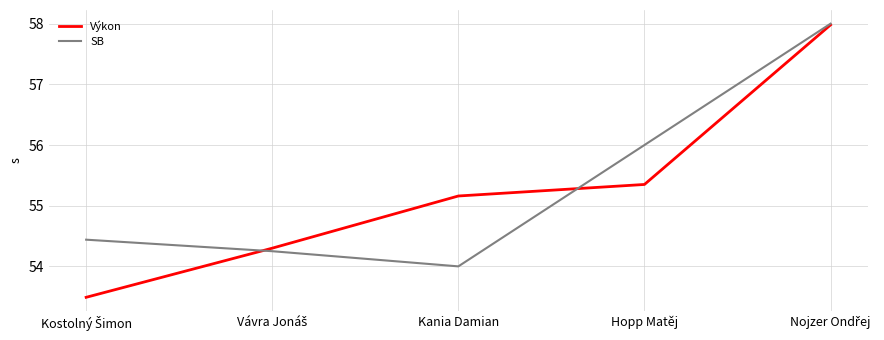

At Hopp Matěj, list the series in order from smallest to largest.

Výkon, SB